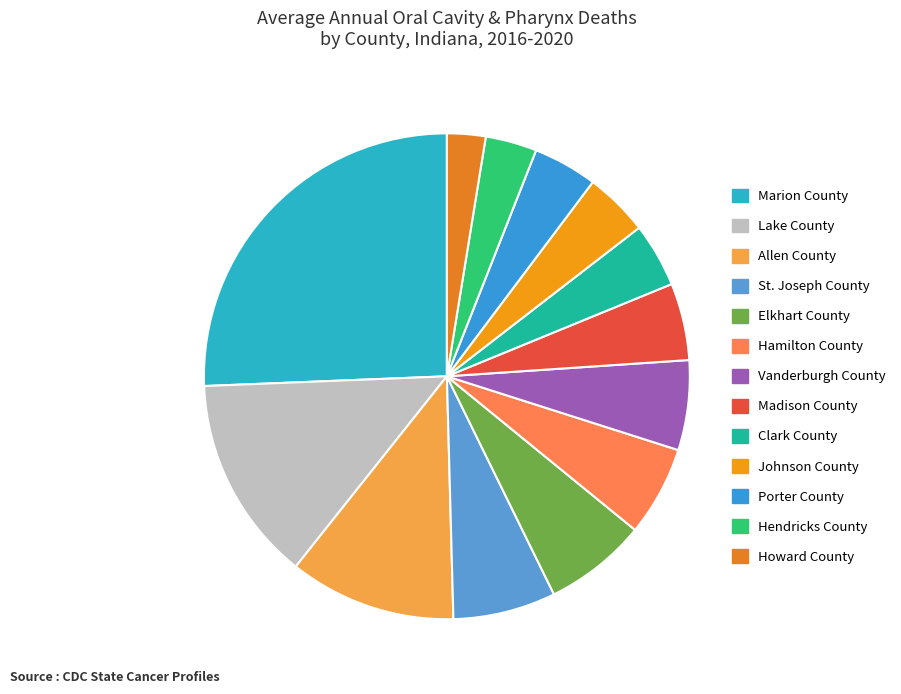

Is Lake County the majority of the pie?

No